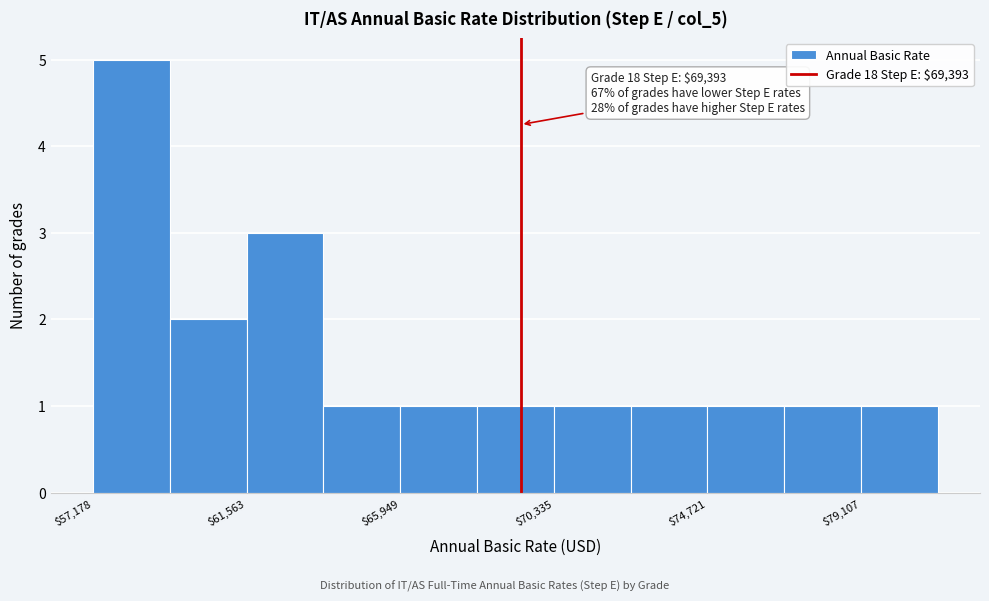

Over which range of the x-axis is the bar tallest?

57000 to 59500